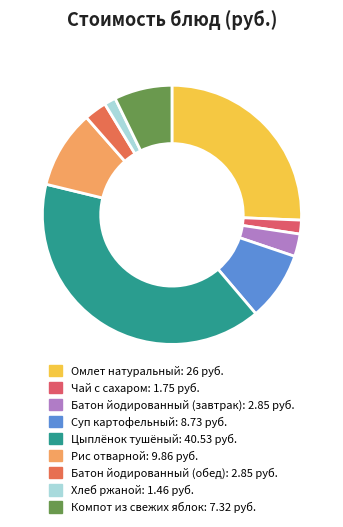

To the nearest percent, what is the difference between the largest and smallest slice percentages?

39%